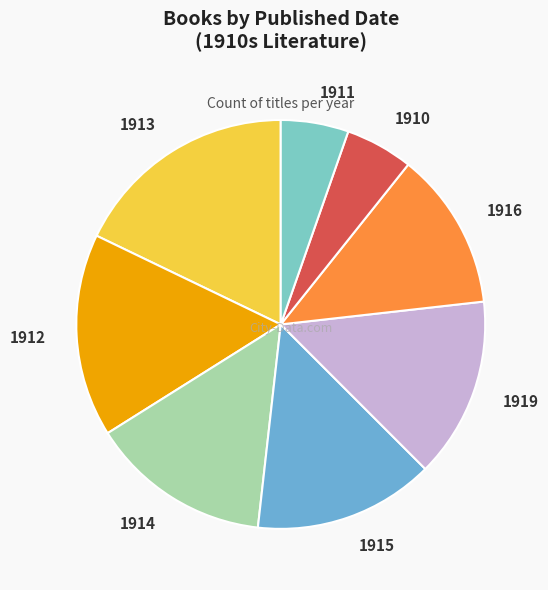

Is it true that 1914 is 14% of the pie?

True